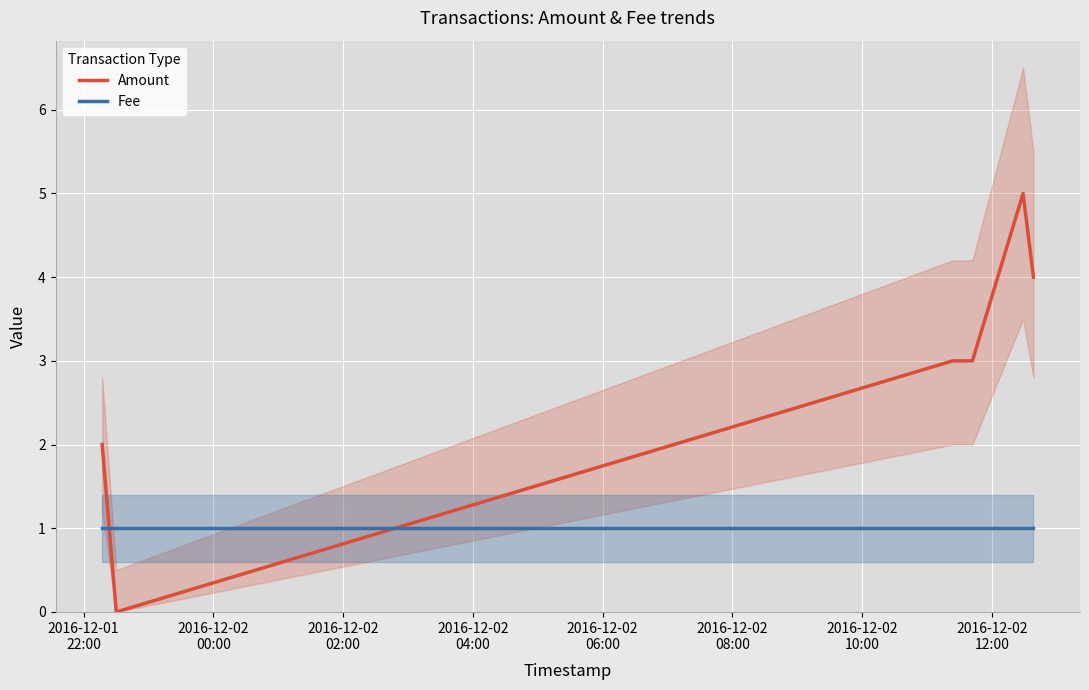

What is the highest value of the Amount series?

5